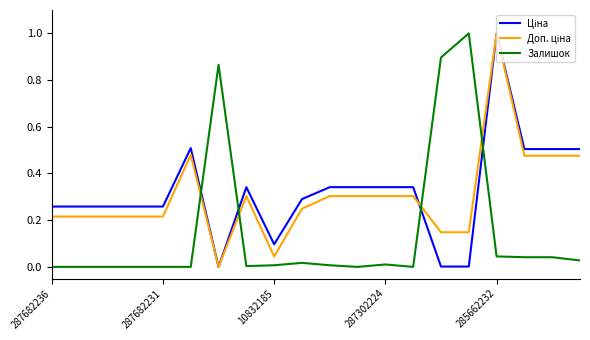

What is the highest value of the Залишок series?

1.0